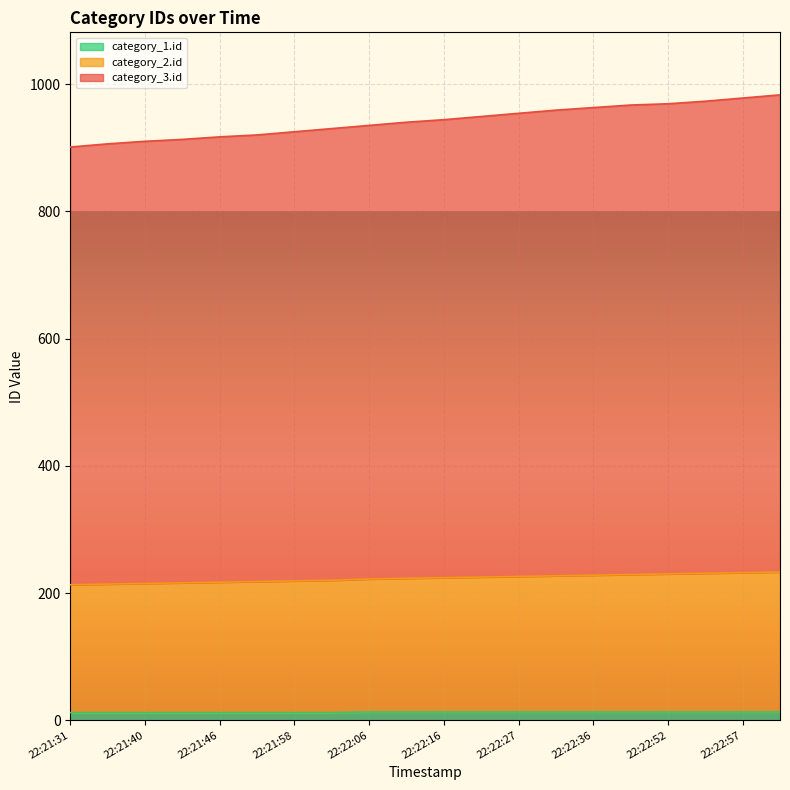

True or false: category_1.id has more than 2 points higher than both neighbors.

False